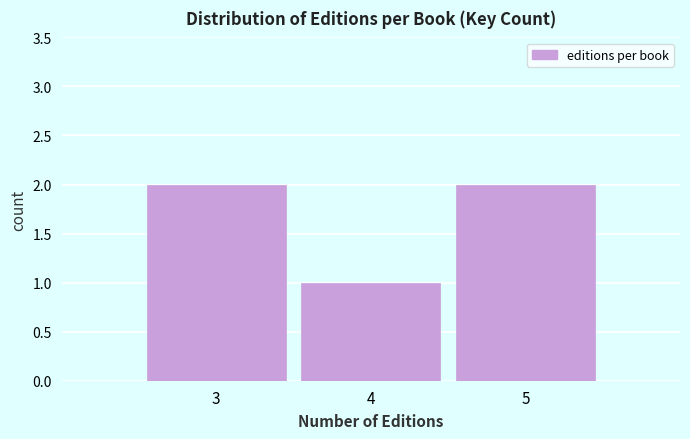

Reading left to right, extract all data points from this chart.

2	1	2